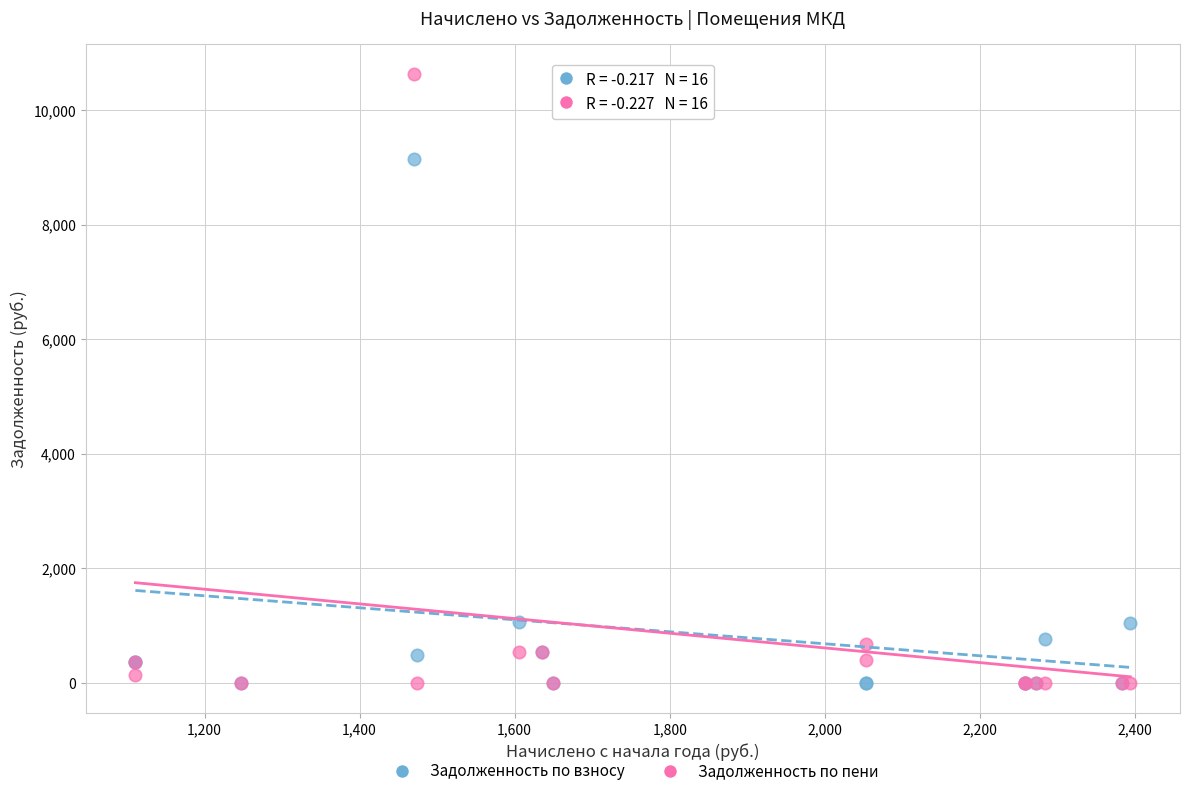

Which series reaches the maximum Y coordinate?

Задолженность по пени